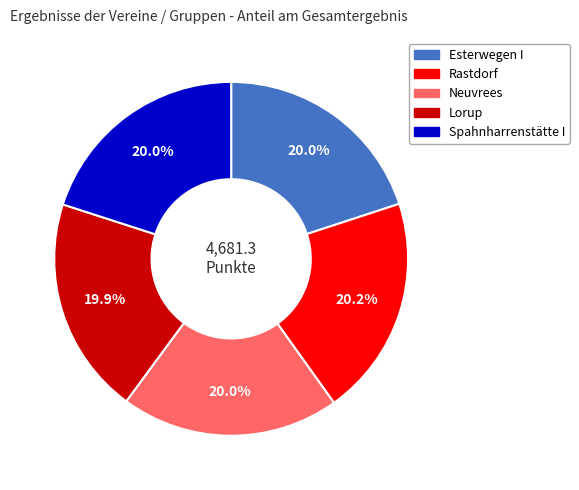

Does Rastdorf represent more than half of the total?

No